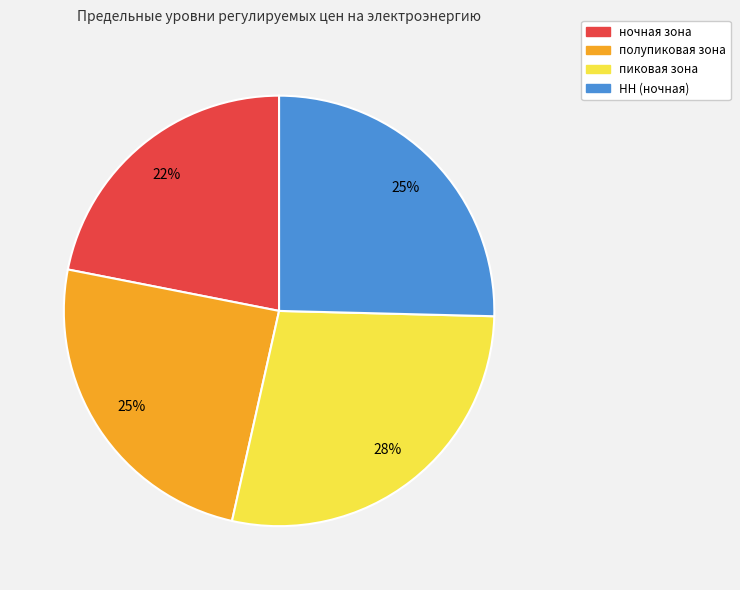

How many segments does this pie chart have?

4